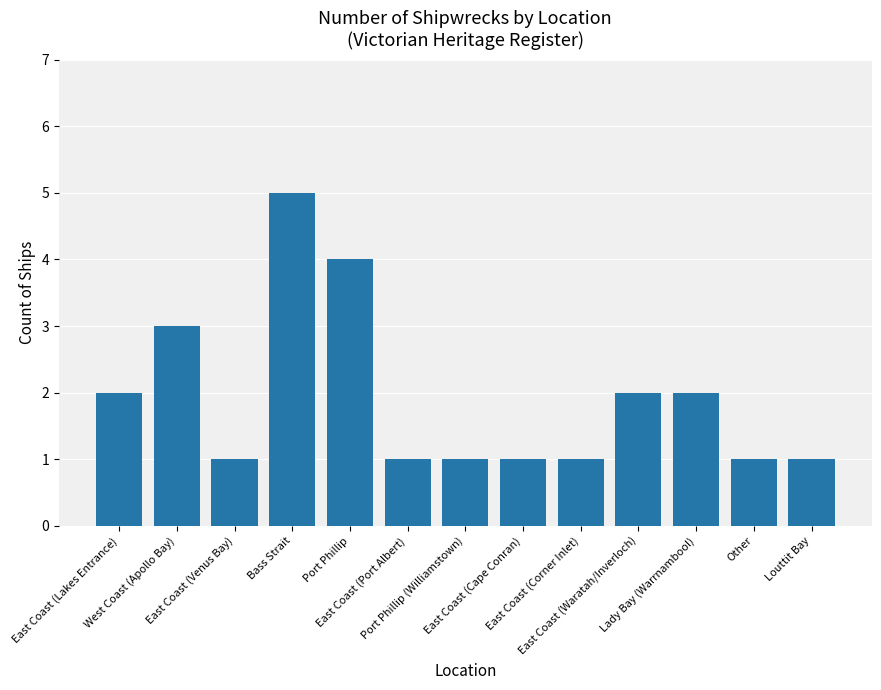

How many series are shown in this chart?

1